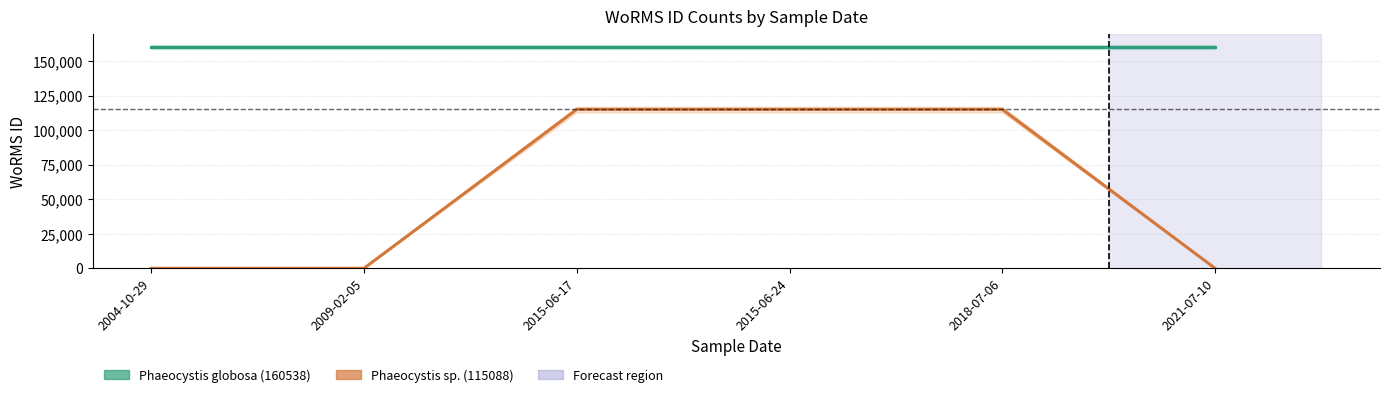

Reading left to right, what are all the values shown in this chart?

Phaeocystis globosa (160538): 2004-10-29=160538	2009-02-05=160538	2015-06-17=160538	2015-06-24=160538	2018-07-06=160538	2021-07-10=160538
Phaeocystis sp. (115088): 2004-10-29=0	2009-02-05=0	2015-06-17=115088	2015-06-24=115088	2018-07-06=115088	2021-07-10=0